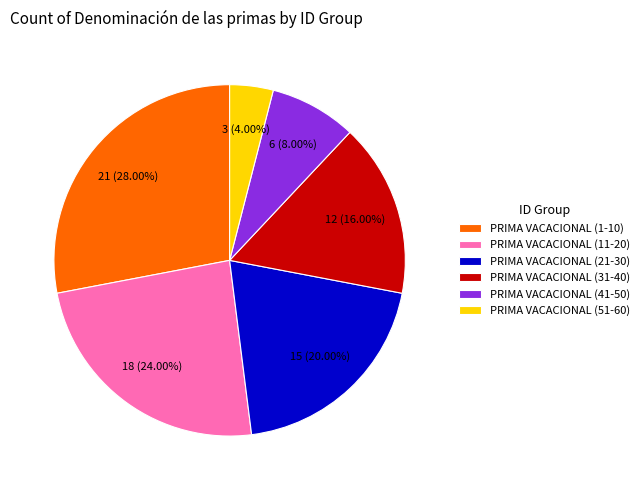

To the nearest percent, what portion does PRIMA VACACIONAL (21-30) represent?

20%